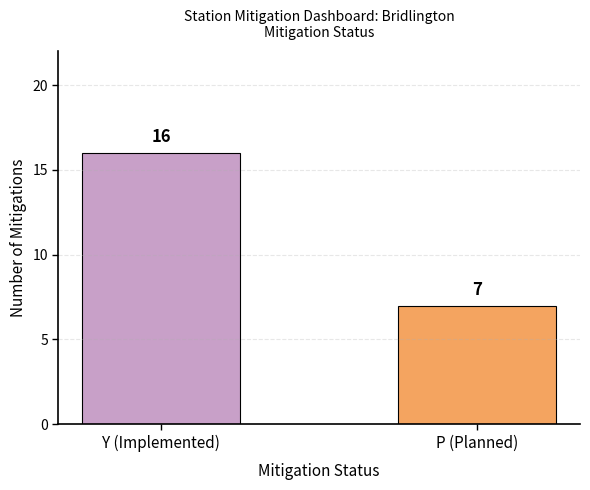

What is the sum of the values at Y (Implemented) and P (Planned)?

23